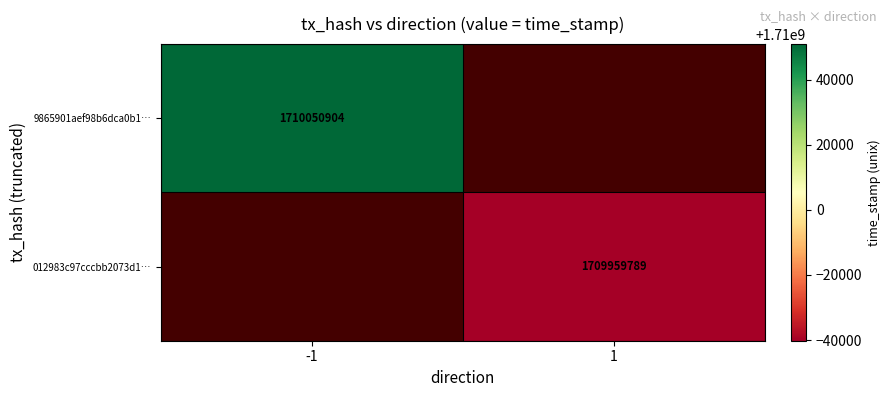

True or false: 9865901aef98b6dca0b1… has a value of 1710050904 at -1.

True